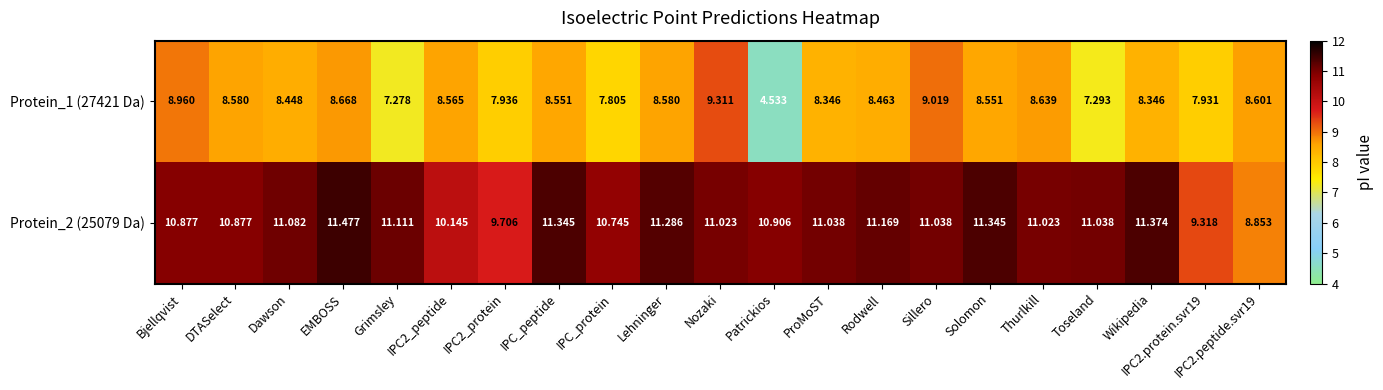

At which label does Protein_1 (27421 Da) reach its peak?

Nozaki